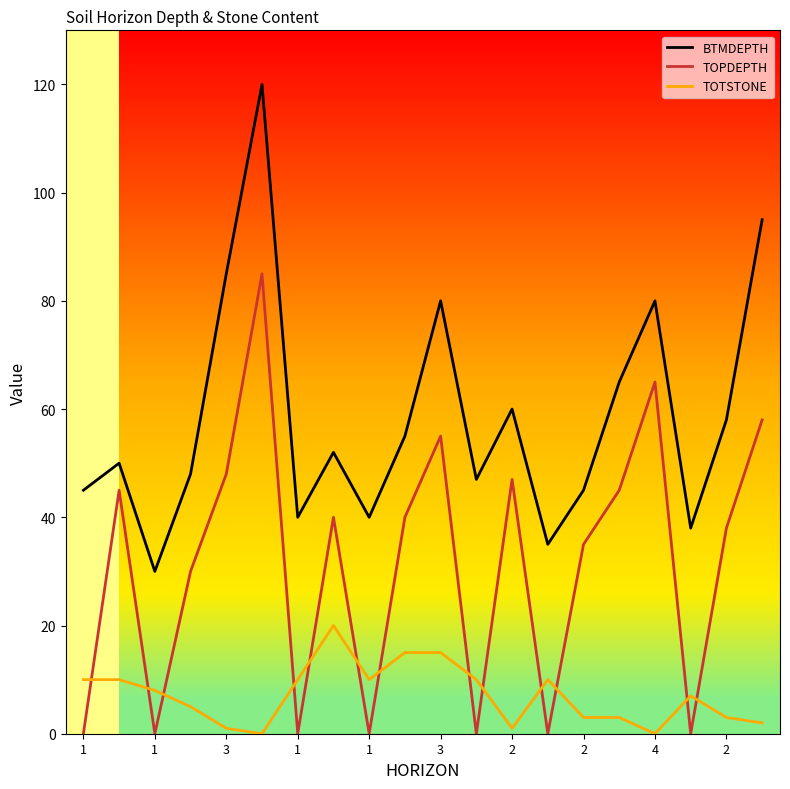

What is the highest value of the TOPDEPTH series?

85